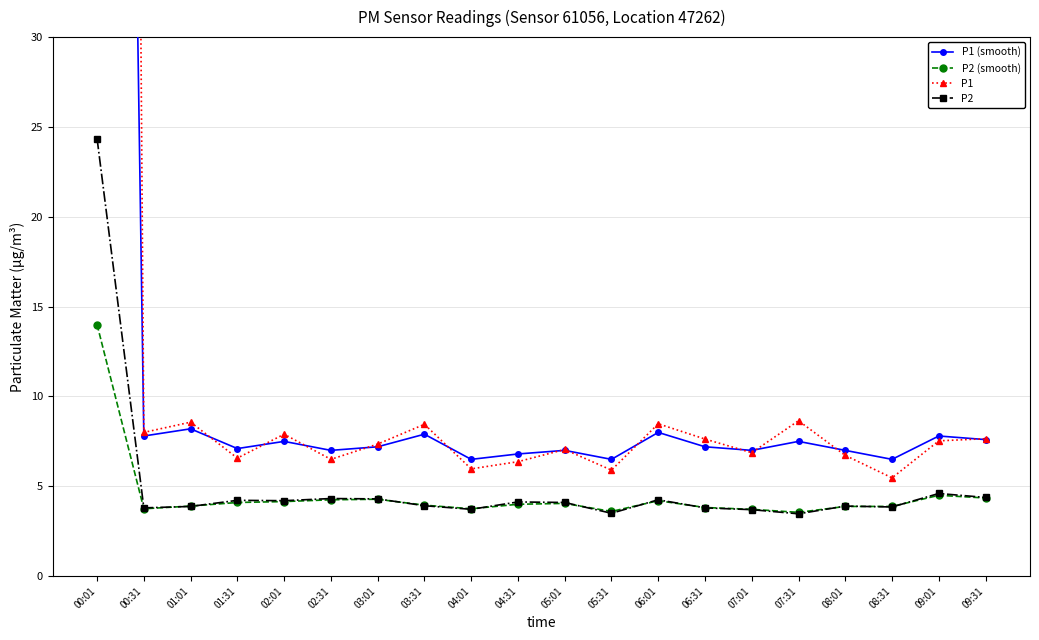

What is the label of the 3rd point from the left?

01:01